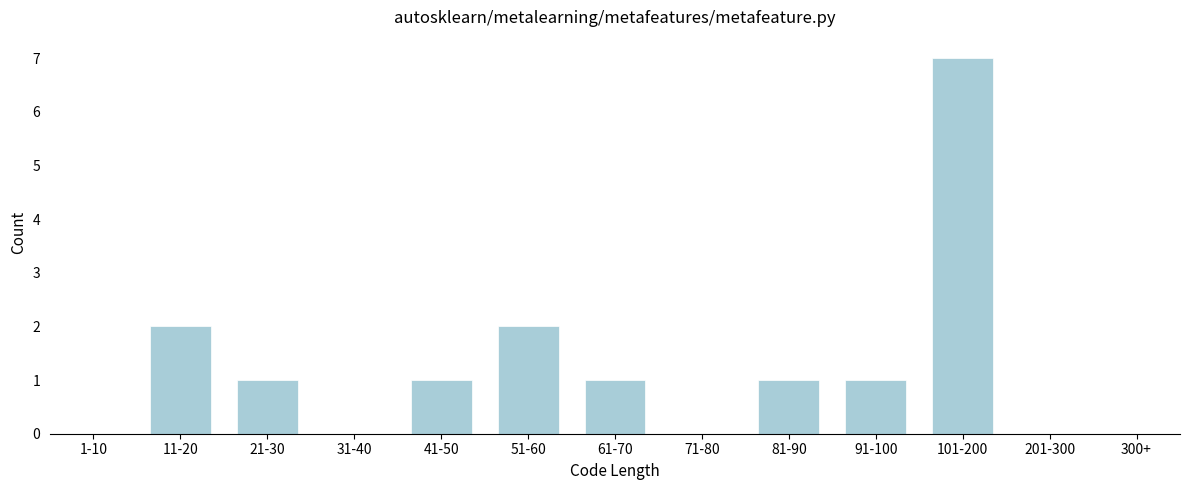

Reading right to left, list all the values displayed in this chart.

300+=0	201-300=0	101-200=7	91-100=1	81-90=1	71-80=0	61-70=1	51-60=2	41-50=1	31-40=0	21-30=1	11-20=2	1-10=0